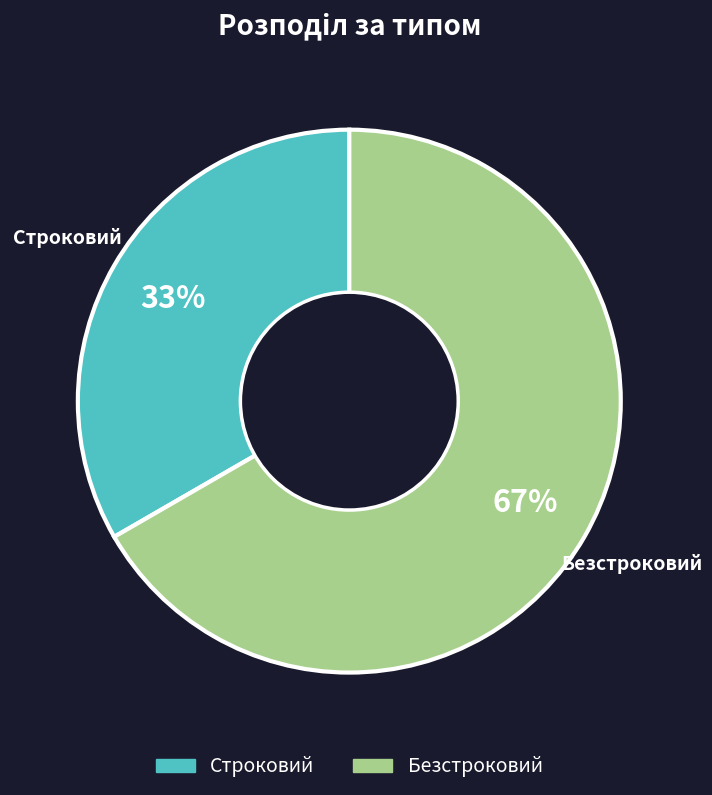

To the nearest percent, what percentage of the pie is Строковий?

33%